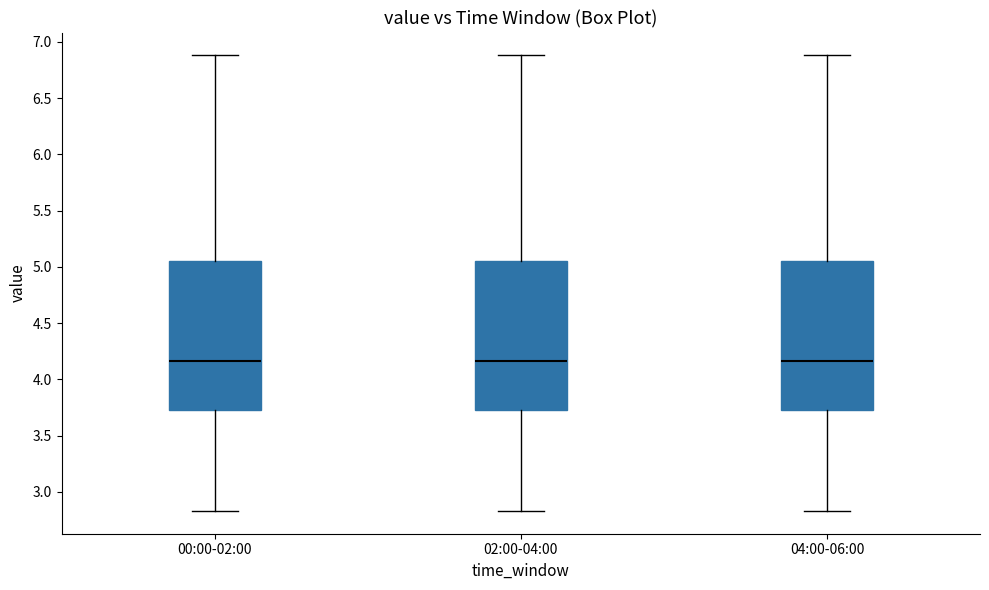

Reading left to right, transcribe this box plot: for each box, give where its median line is, the range the box spans, and where its two whiskers end, as read against the y-axis. The values are not printed on the chart, so give them approximately, as read against the axis.

00:00-02:00: median 4.15, box 3.75 to 5.05, whiskers 2.85 to 6.90
02:00-04:00: median 4.15, box 3.75 to 5.05, whiskers 2.85 to 6.90
04:00-06:00: median 4.15, box 3.75 to 5.05, whiskers 2.85 to 6.90